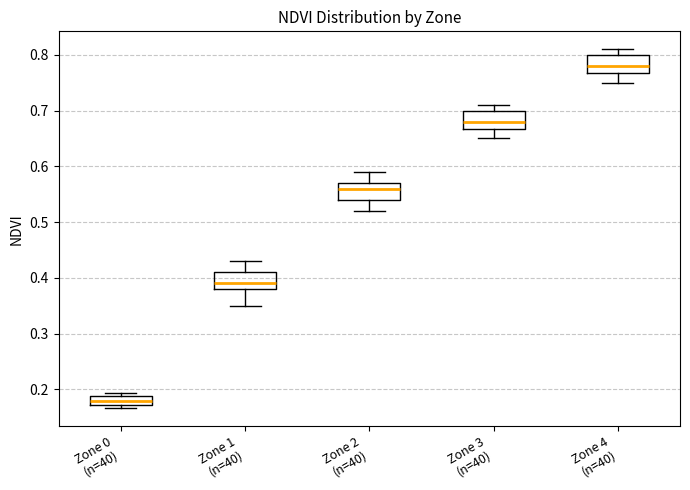

Reading left to right, transcribe this box plot: for each box, give where its median line is, the range the box spans, and where its two whiskers end, as read against the y-axis. The values are not printed on the chart, so give them approximately, as read against the axis.

Zone 0 (n=40): median 0.18, box 0.17 to 0.19, whiskers 0.17 (just below the box's lower edge) to 0.19 (just above the box's upper edge)
Zone 1 (n=40): median 0.39, box 0.38 to 0.41, whiskers 0.35 to 0.43
Zone 2 (n=40): median 0.56, box 0.54 to 0.57, whiskers 0.52 to 0.59
Zone 3 (n=40): median 0.68, box 0.67 to 0.70, whiskers 0.65 to 0.71
Zone 4 (n=40): median 0.78, box 0.77 to 0.80, whiskers 0.75 to 0.81